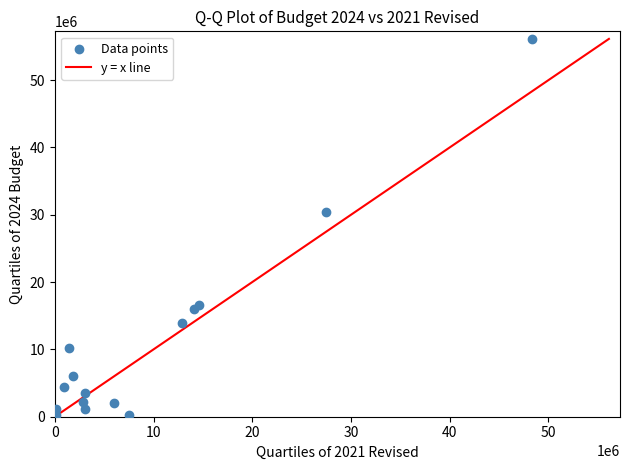

What Y value in the scatter plot is closest to 28062661?

30457854